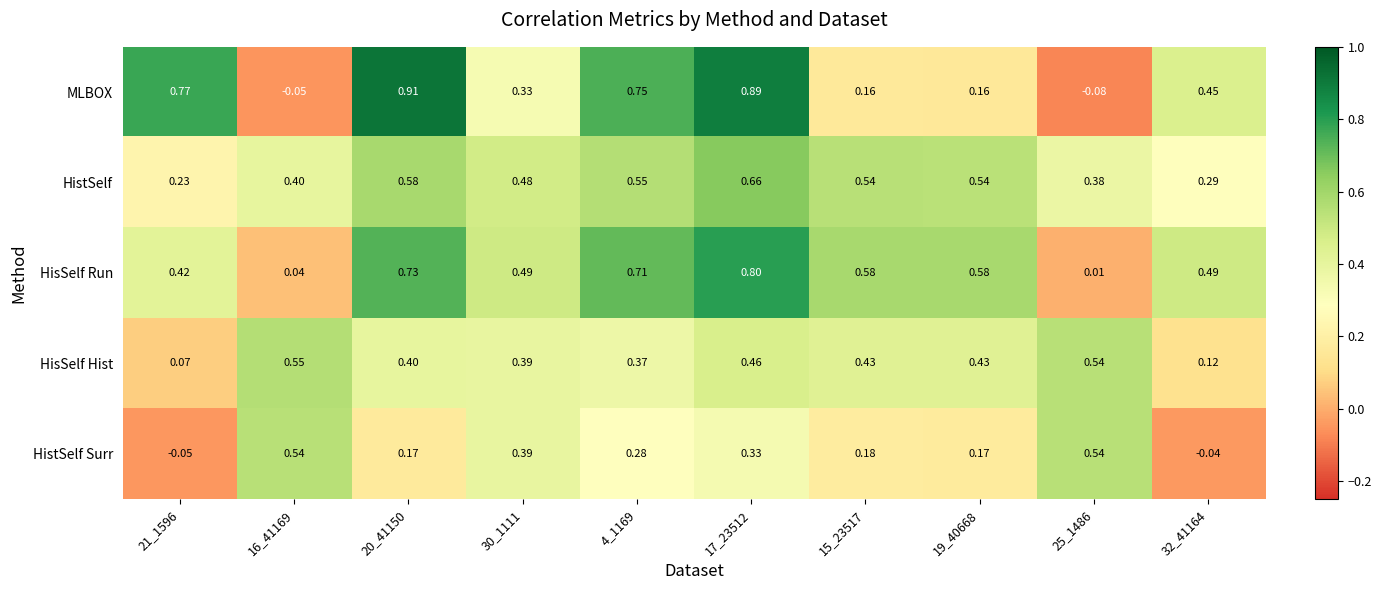

Rank the series by their maximum value, from lowest to highest.

HistSelf Surr, HisSelf Hist, HistSelf, HisSelf Run, MLBOX